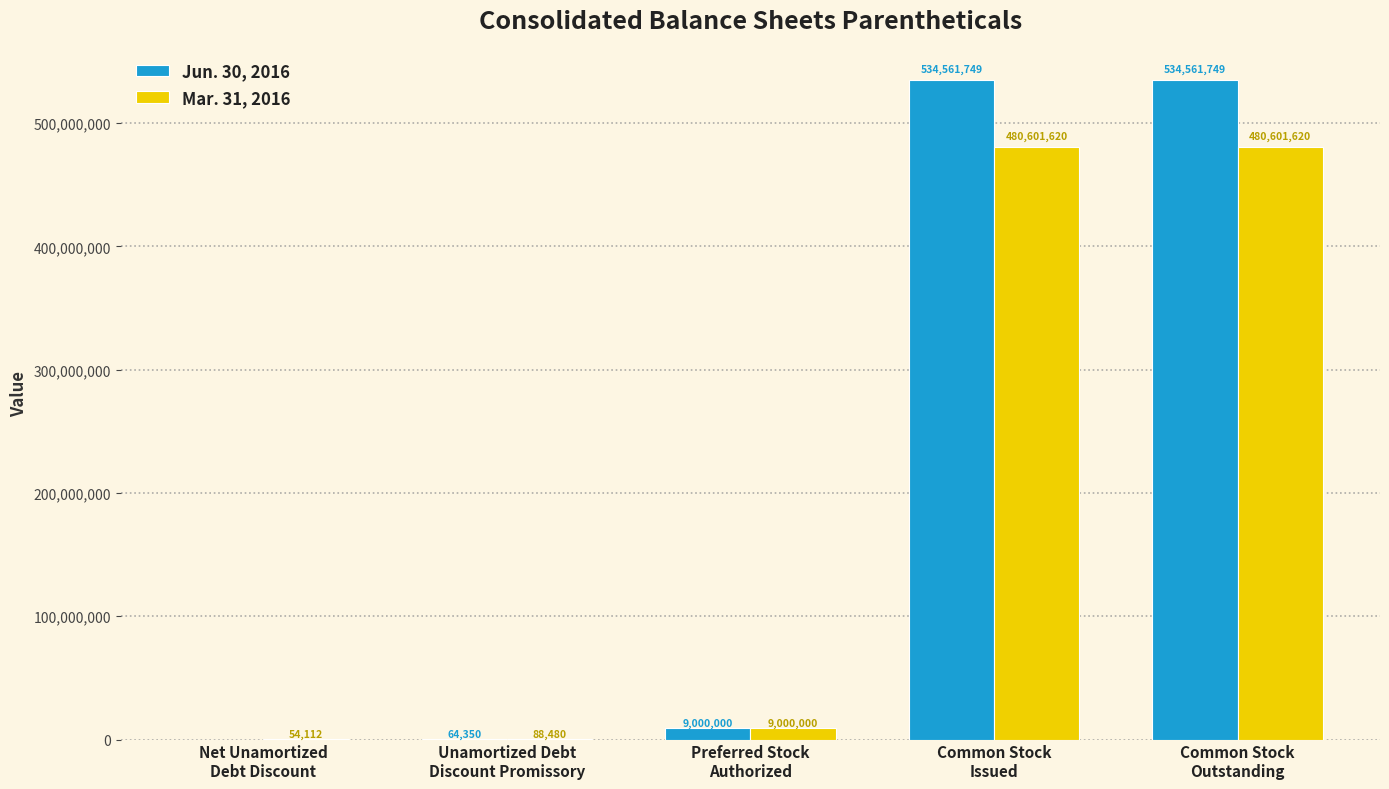

Are the bars grouped side by side (vs. stacked)?

Yes